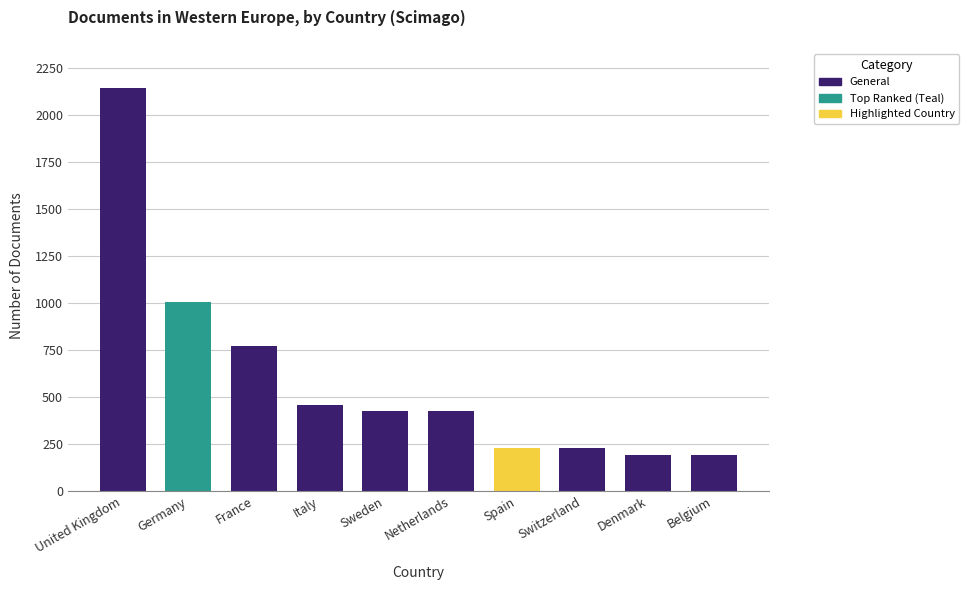

What is the minimum value shown in the chart?

190